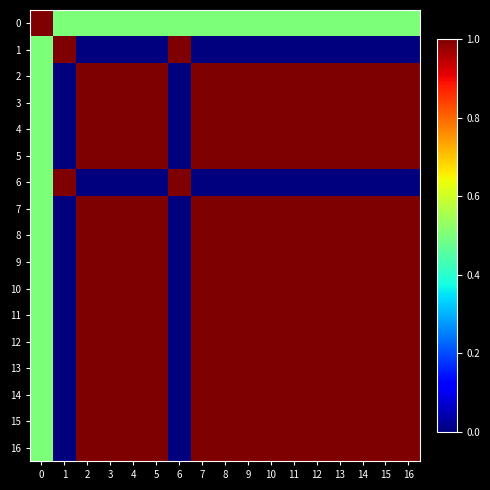

Reading left to right, transcribe all the data shown in this chart.

0: 0=1.0	1=0.5	2=0.5	3=0.5	4=0.5	5=0.5	6=0.5	7=0.5	8=0.5	9=0.5	10=0.5	11=0.5	12=0.5	13=0.5	14=0.5	15=0.5	16=0.5
1: 0=0.5	1=1.0	2=0.0	3=0.0	4=0.0	5=0.0	6=1.0	7=0.0	8=0.0	9=0.0	10=0.0	11=0.0	12=0.0	13=0.0	14=0.0	15=0.0	16=0.0
2: 0=0.5	1=0.0	2=1.0	3=1.0	4=1.0	5=1.0	6=0.0	7=1.0	8=1.0	9=1.0	10=1.0	11=1.0	12=1.0	13=1.0	14=1.0	15=1.0	16=1.0
3: 0=0.5	1=0.0	2=1.0	3=1.0	4=1.0	5=1.0	6=0.0	7=1.0	8=1.0	9=1.0	10=1.0	11=1.0	12=1.0	13=1.0	14=1.0	15=1.0	16=1.0
4: 0=0.5	1=0.0	2=1.0	3=1.0	4=1.0	5=1.0	6=0.0	7=1.0	8=1.0	9=1.0	10=1.0	11=1.0	12=1.0	13=1.0	14=1.0	15=1.0	16=1.0
5: 0=0.5	1=0.0	2=1.0	3=1.0	4=1.0	5=1.0	6=0.0	7=1.0	8=1.0	9=1.0	10=1.0	11=1.0	12=1.0	13=1.0	14=1.0	15=1.0	16=1.0
6: 0=0.5	1=1.0	2=0.0	3=0.0	4=0.0	5=0.0	6=1.0	7=0.0	8=0.0	9=0.0	10=0.0	11=0.0	12=0.0	13=0.0	14=0.0	15=0.0	16=0.0
7: 0=0.5	1=0.0	2=1.0	3=1.0	4=1.0	5=1.0	6=0.0	7=1.0	8=1.0	9=1.0	10=1.0	11=1.0	12=1.0	13=1.0	14=1.0	15=1.0	16=1.0
8: 0=0.5	1=0.0	2=1.0	3=1.0	4=1.0	5=1.0	6=0.0	7=1.0	8=1.0	9=1.0	10=1.0	11=1.0	12=1.0	13=1.0	14=1.0	15=1.0	16=1.0
9: 0=0.5	1=0.0	2=1.0	3=1.0	4=1.0	5=1.0	6=0.0	7=1.0	8=1.0	9=1.0	10=1.0	11=1.0	12=1.0	13=1.0	14=1.0	15=1.0	16=1.0
10: 0=0.5	1=0.0	2=1.0	3=1.0	4=1.0	5=1.0	6=0.0	7=1.0	8=1.0	9=1.0	10=1.0	11=1.0	12=1.0	13=1.0	14=1.0	15=1.0	16=1.0
11: 0=0.5	1=0.0	2=1.0	3=1.0	4=1.0	5=1.0	6=0.0	7=1.0	8=1.0	9=1.0	10=1.0	11=1.0	12=1.0	13=1.0	14=1.0	15=1.0	16=1.0
12: 0=0.5	1=0.0	2=1.0	3=1.0	4=1.0	5=1.0	6=0.0	7=1.0	8=1.0	9=1.0	10=1.0	11=1.0	12=1.0	13=1.0	14=1.0	15=1.0	16=1.0
13: 0=0.5	1=0.0	2=1.0	3=1.0	4=1.0	5=1.0	6=0.0	7=1.0	8=1.0	9=1.0	10=1.0	11=1.0	12=1.0	13=1.0	14=1.0	15=1.0	16=1.0
14: 0=0.5	1=0.0	2=1.0	3=1.0	4=1.0	5=1.0	6=0.0	7=1.0	8=1.0	9=1.0	10=1.0	11=1.0	12=1.0	13=1.0	14=1.0	15=1.0	16=1.0
15: 0=0.5	1=0.0	2=1.0	3=1.0	4=1.0	5=1.0	6=0.0	7=1.0	8=1.0	9=1.0	10=1.0	11=1.0	12=1.0	13=1.0	14=1.0	15=1.0	16=1.0
16: 0=0.5	1=0.0	2=1.0	3=1.0	4=1.0	5=1.0	6=0.0	7=1.0	8=1.0	9=1.0	10=1.0	11=1.0	12=1.0	13=1.0	14=1.0	15=1.0	16=1.0